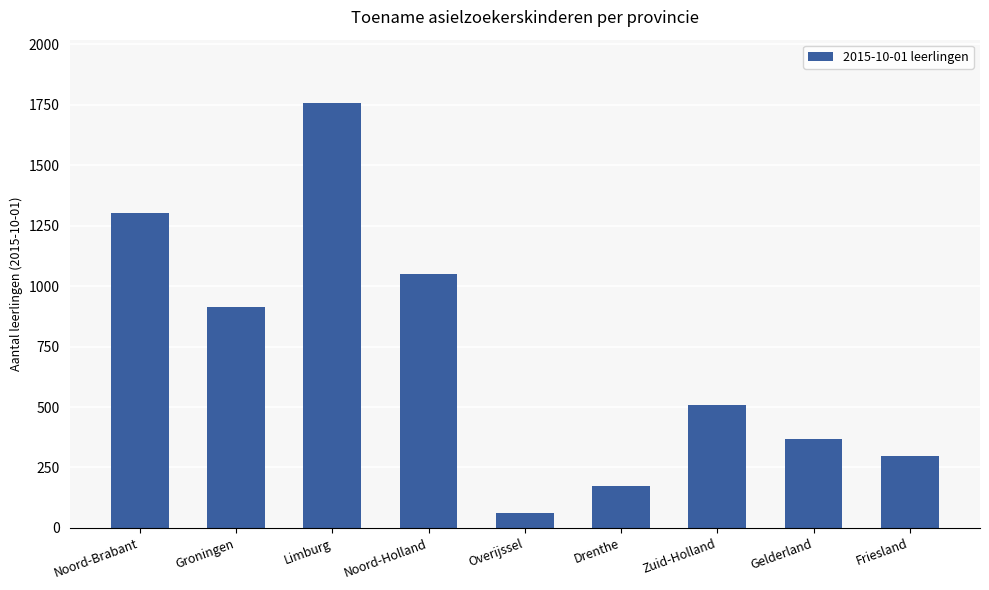

Rank the categories by value from highest to lowest.

Limburg, Noord-Brabant, Noord-Holland, Groningen, Zuid-Holland, Gelderland, Friesland, Drenthe, Overijssel